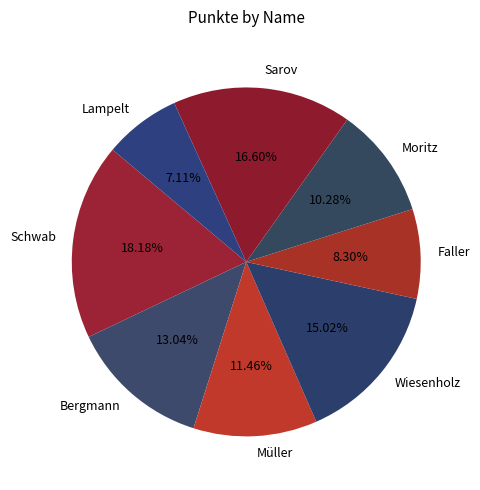

How many segments does this pie chart have?

8